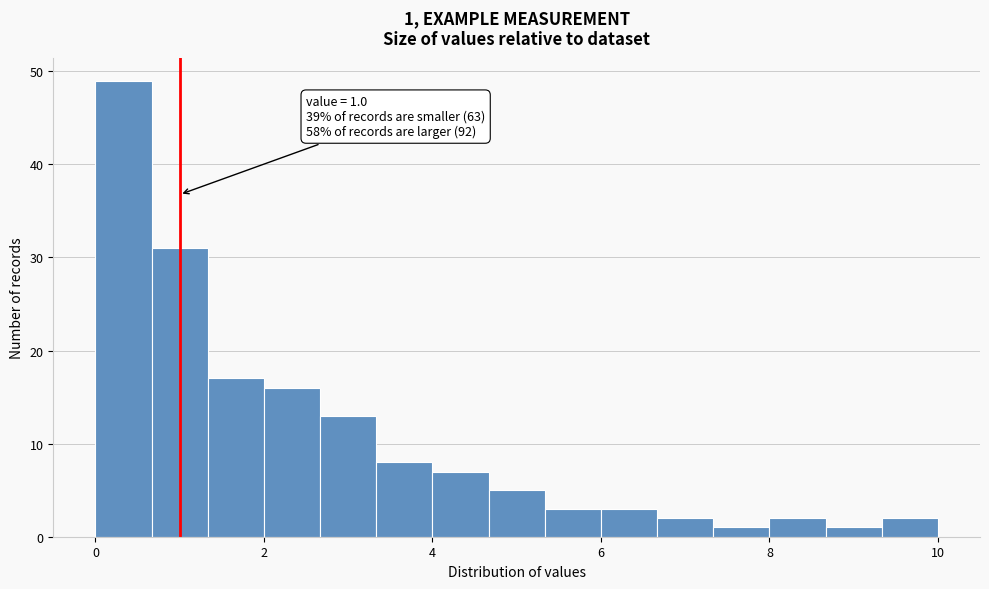

Read against the x-axis, roughly where is the centre of the tallest bar?

0.4